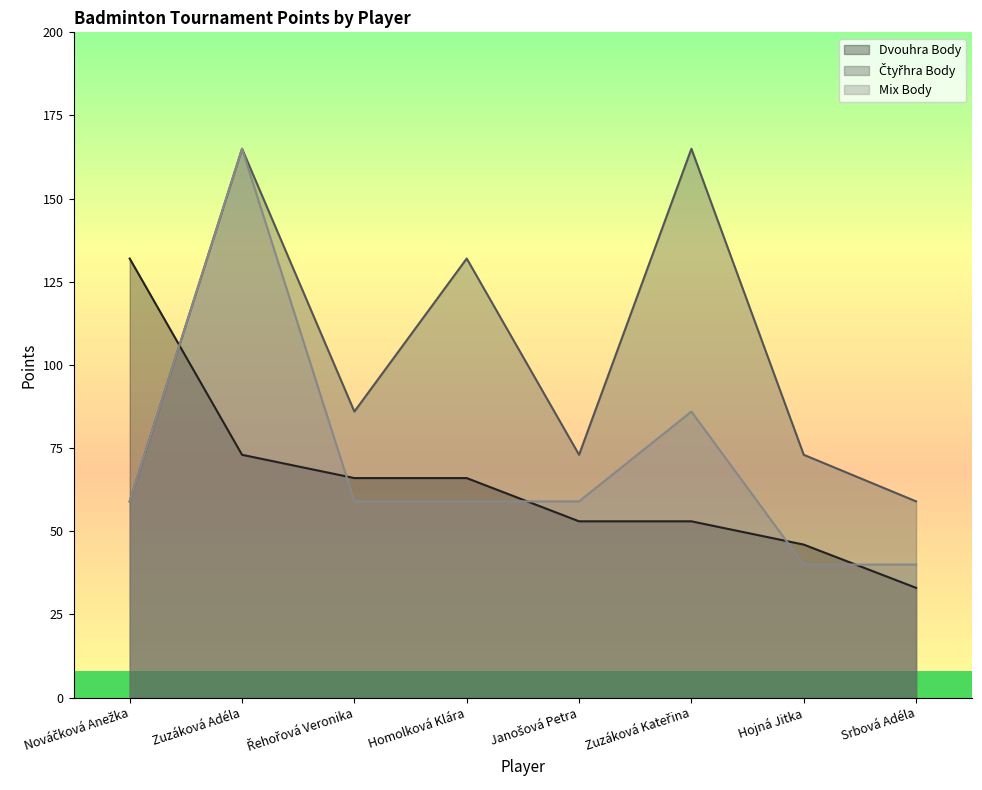

What is the minimum value shown in the chart?

33